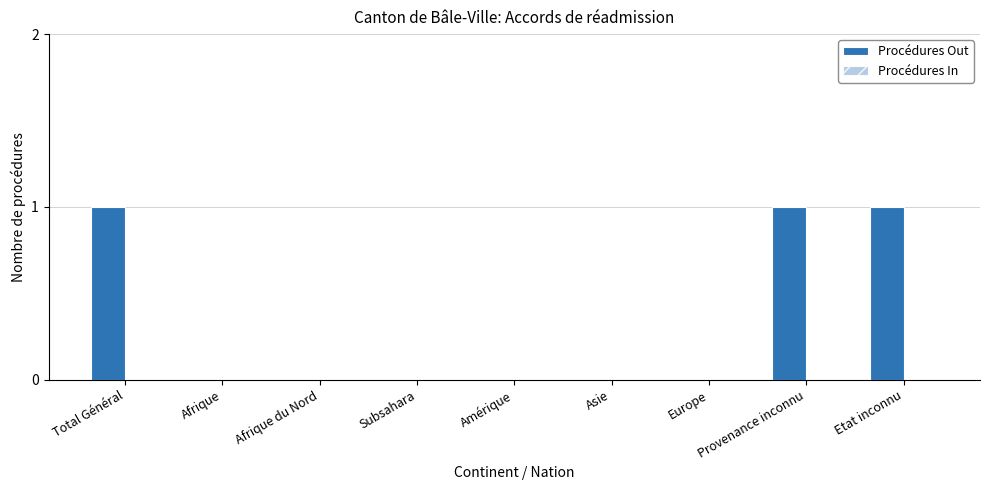

True or false: the data shows 0 at Europe.

True